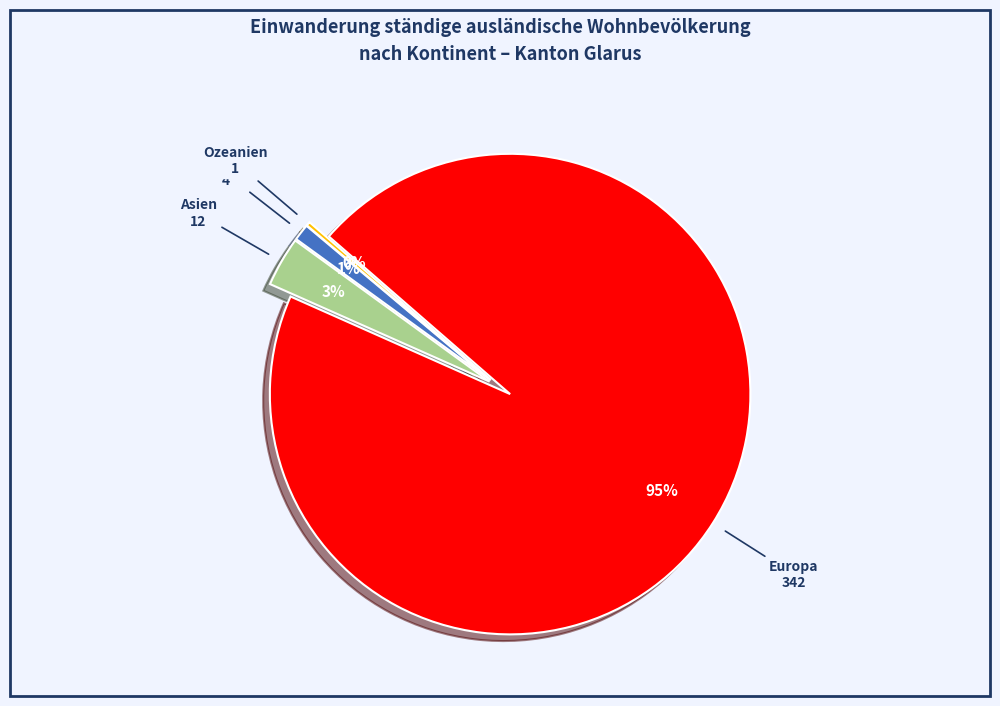

True or false: Afrika accounts for 11% of the total.

False